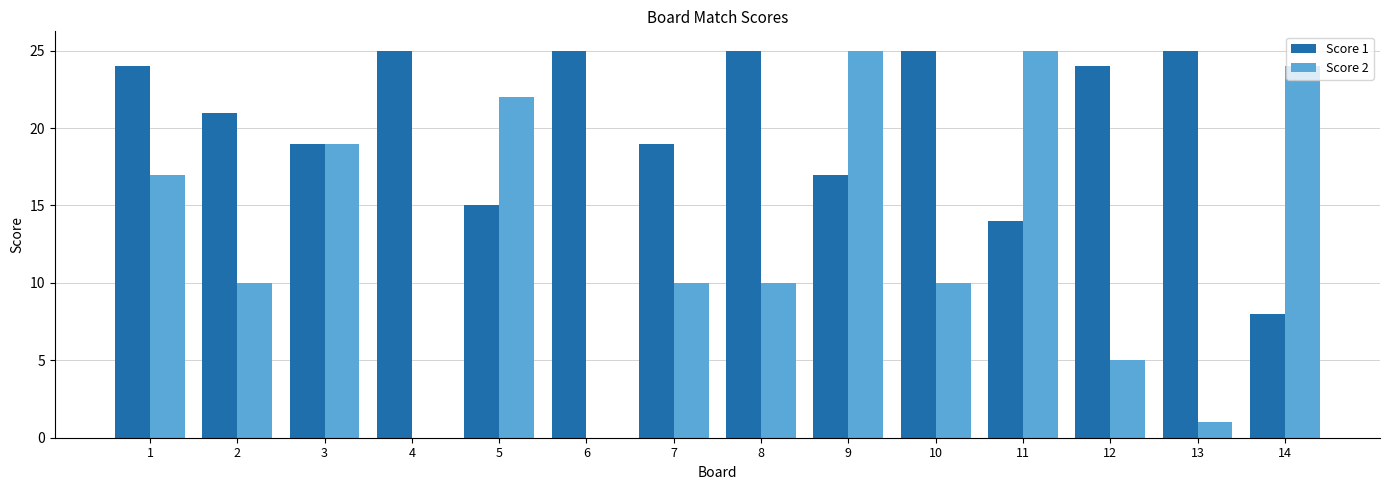

Reading left to right, list all the values displayed in this chart.

Score 1: 1=24	2=21	3=19	4=25	5=15	6=25	7=19	8=25	9=17	10=25	11=14	12=24	13=25	14=8
Score 2: 1=17	2=10	3=19	4=0	5=22	6=0	7=10	8=10	9=25	10=10	11=25	12=5	13=1	14=24